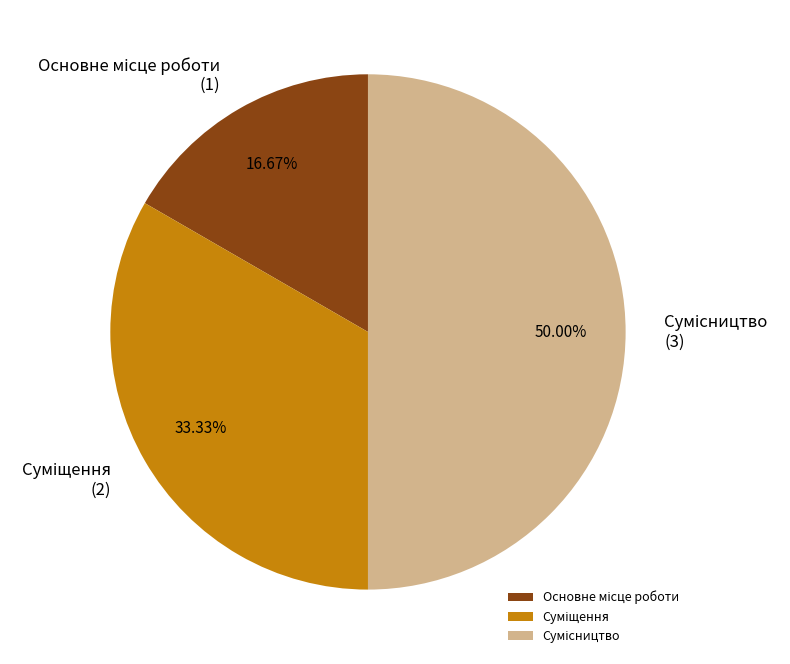

Approximately how many times larger is the value at Основне місце роботи compared to Суміщення?

0.5